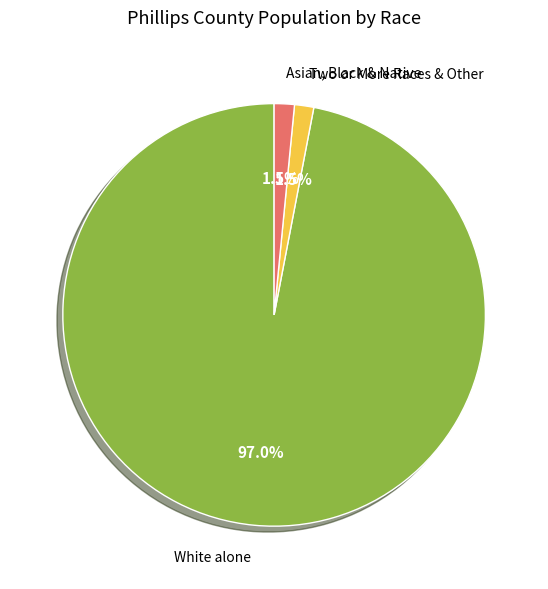

Is there any slice that represents more than half of the pie?

Yes